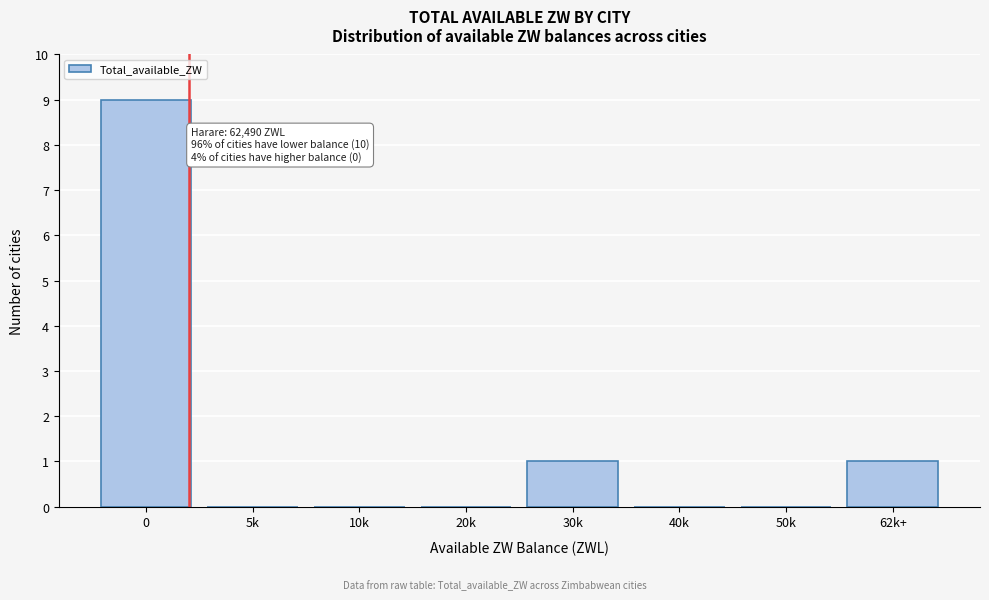

Reading right to left, what are all the values shown in this chart?

62k+=1	50k=0	40k=0	30k=1	20k=0	10k=0	5k=0	0=9